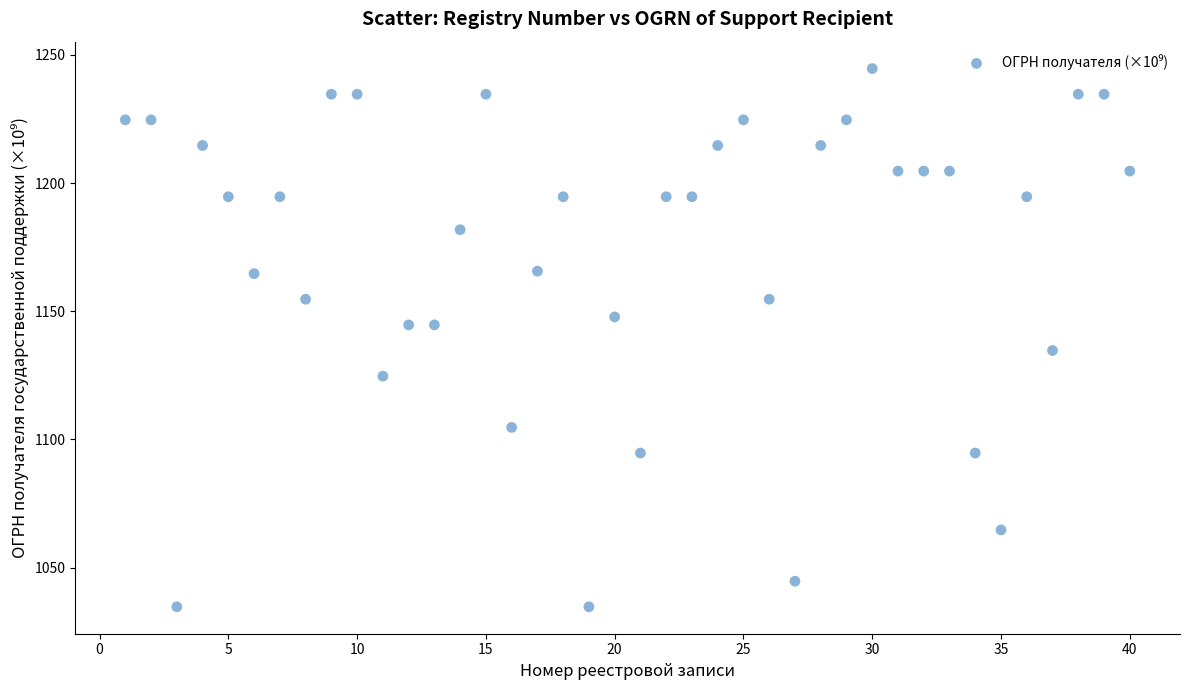

What is the range of Y values (max minus min)?

210.0